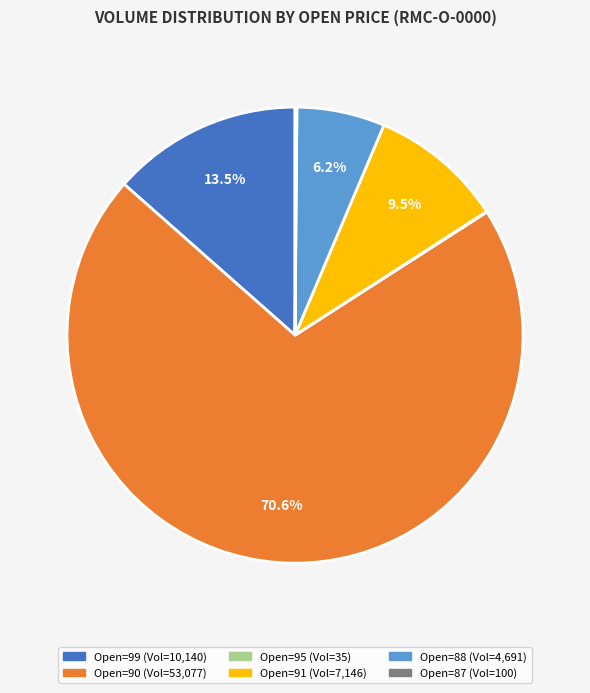

Does any single category account for the majority?

Yes